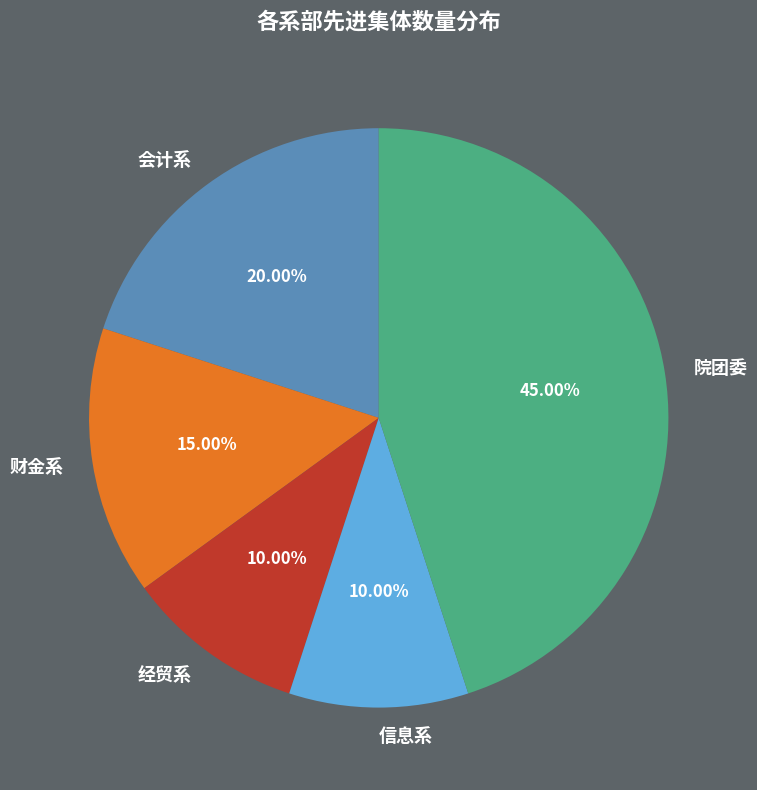

To the nearest percent, what is the average slice percentage?

20%